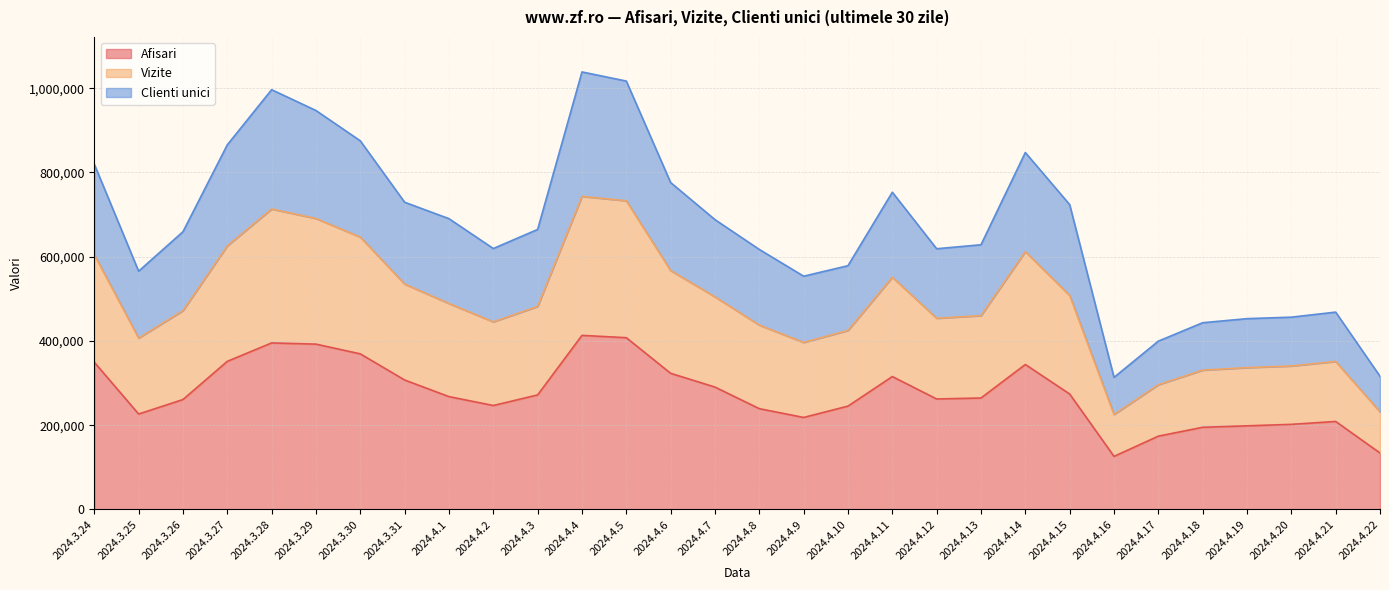

What is the highest value of the Afisari series?

413180